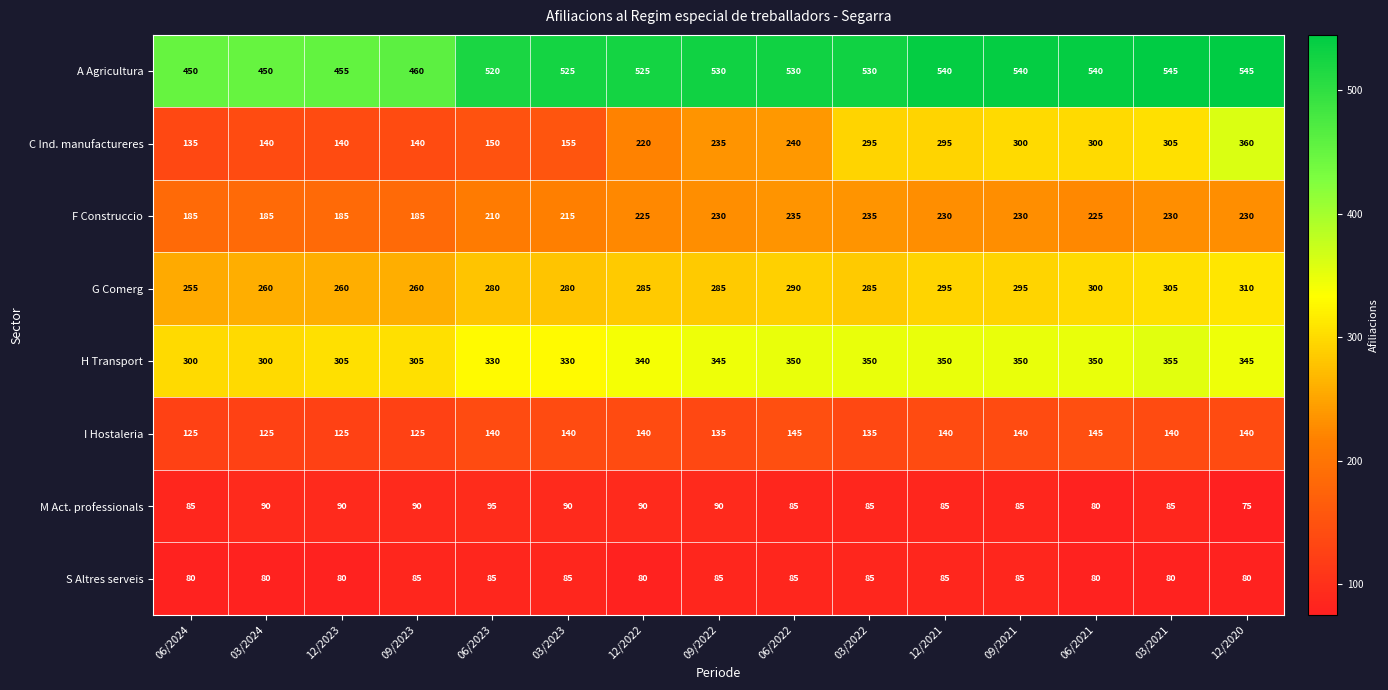

Is the value of I Hostaleria at 06/2024 greater than the value of G Comerg at 09/2022?

No